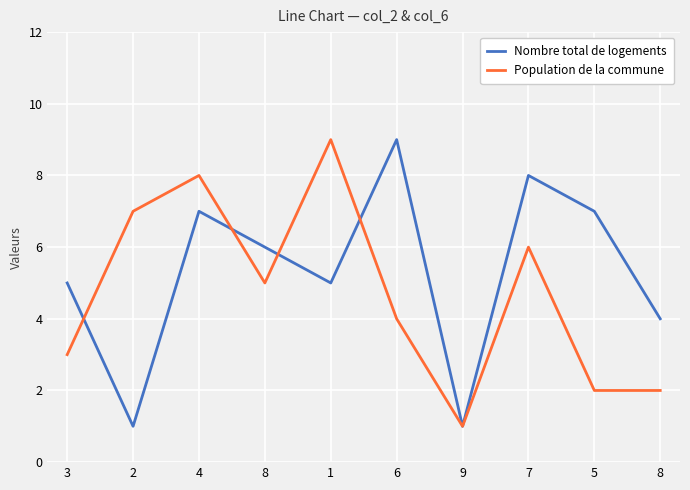

How many intersections are there between Nombre total de logements and Population de la commune?

4